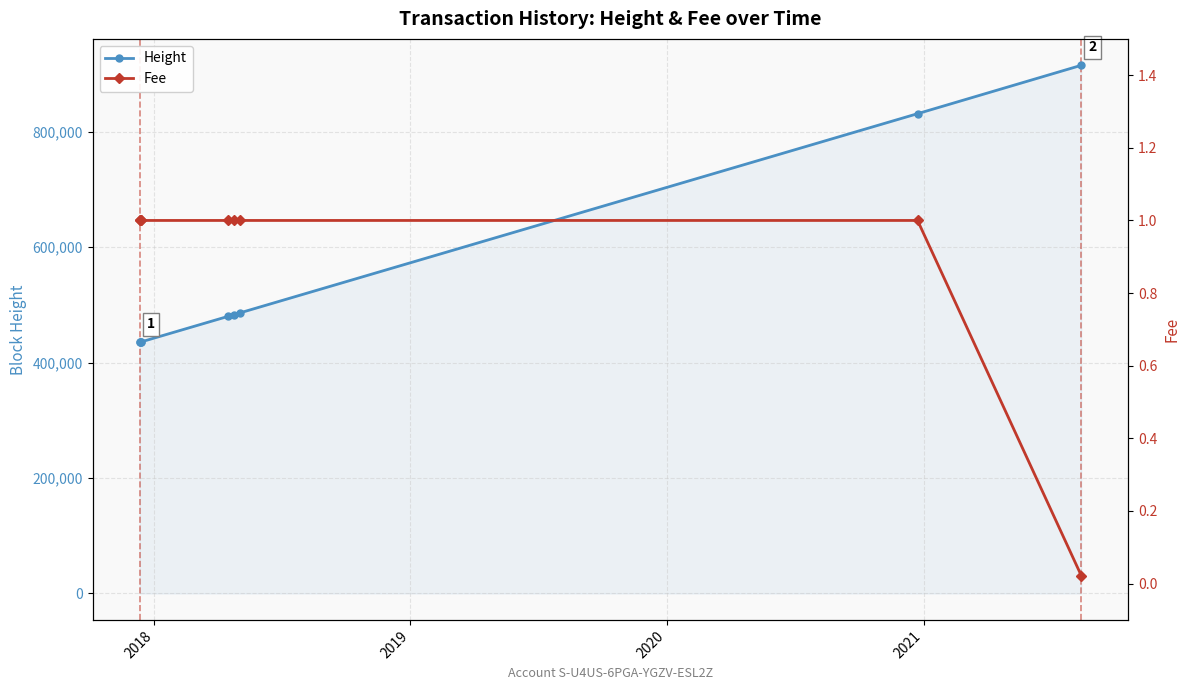

What is the maximum value for Height?

915216